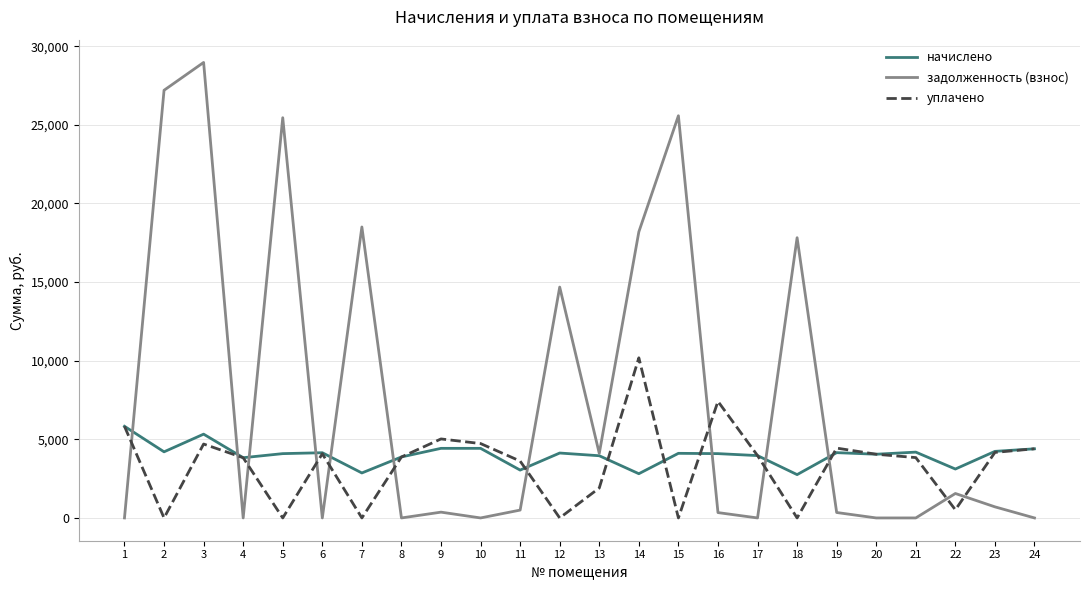

How many values in the задолженность (взнос) series exceed 499?

12